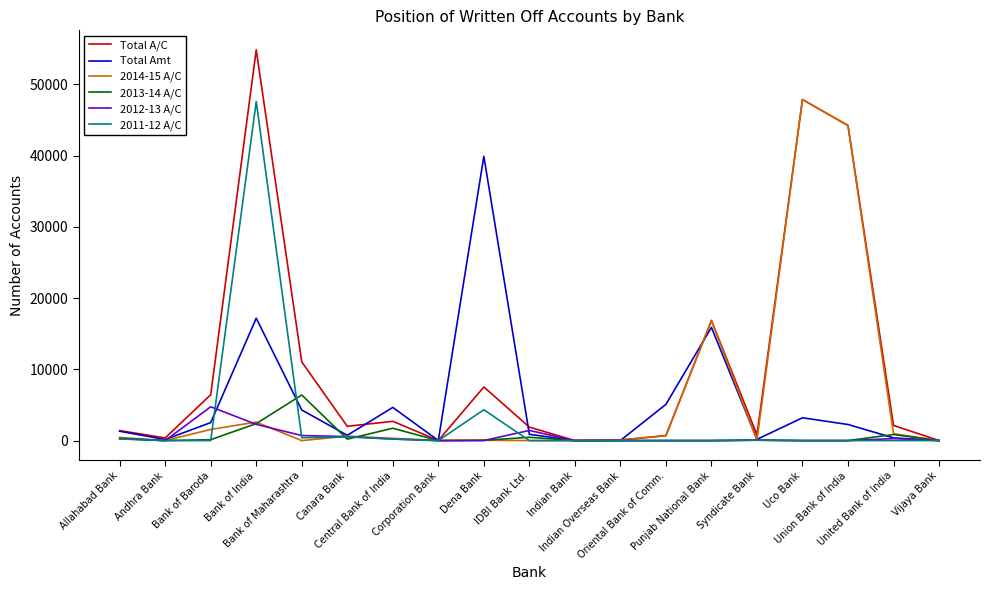

What is the difference between the 2011-12 A/C values at Vijaya Bank and Canara Bank?

521.0